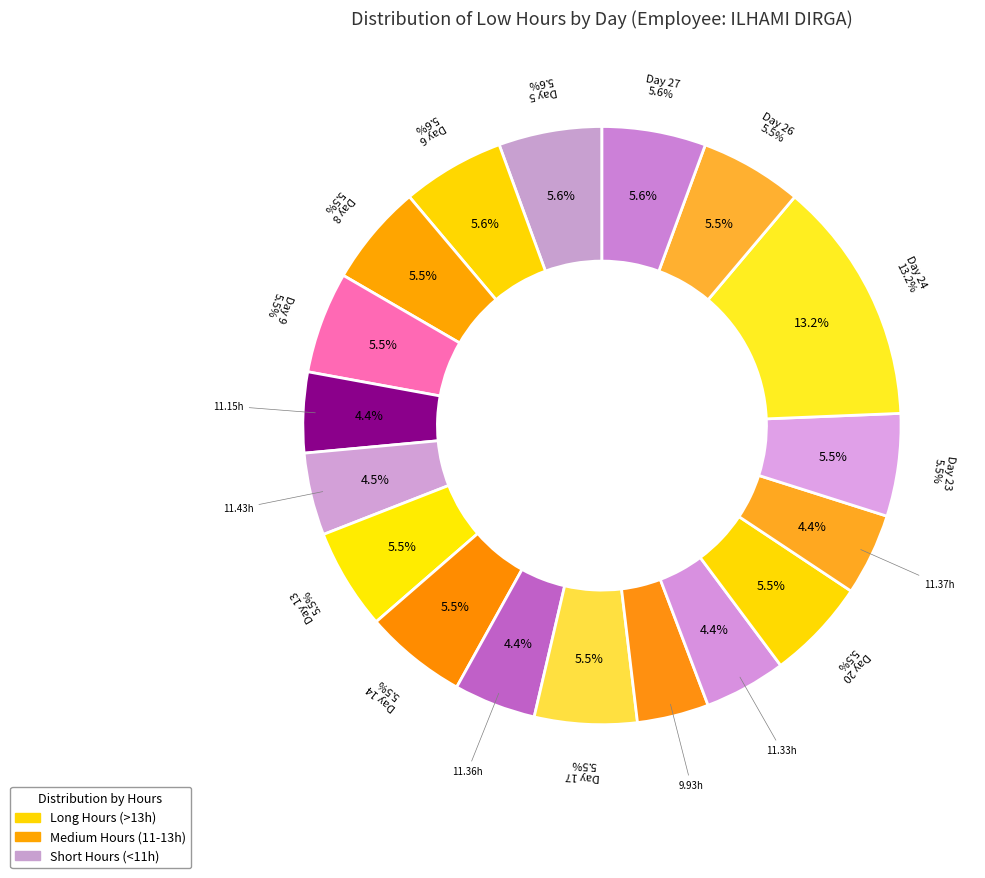

To the nearest percent, what is the difference between the largest and smallest slice percentages?

9%